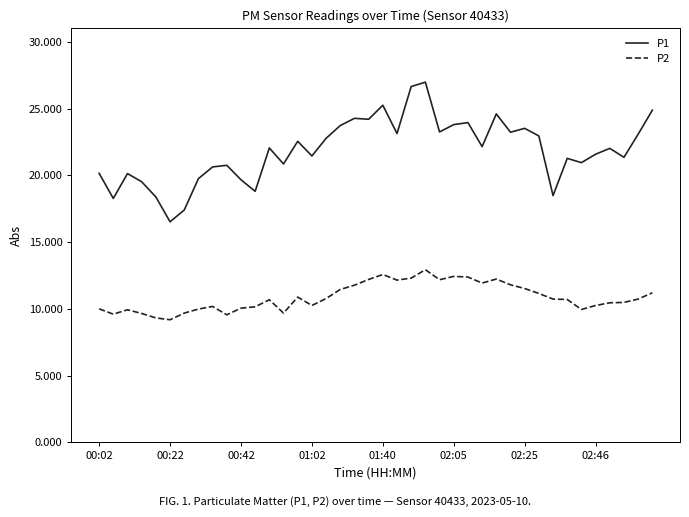

Which series has the largest total across all categories?

P1